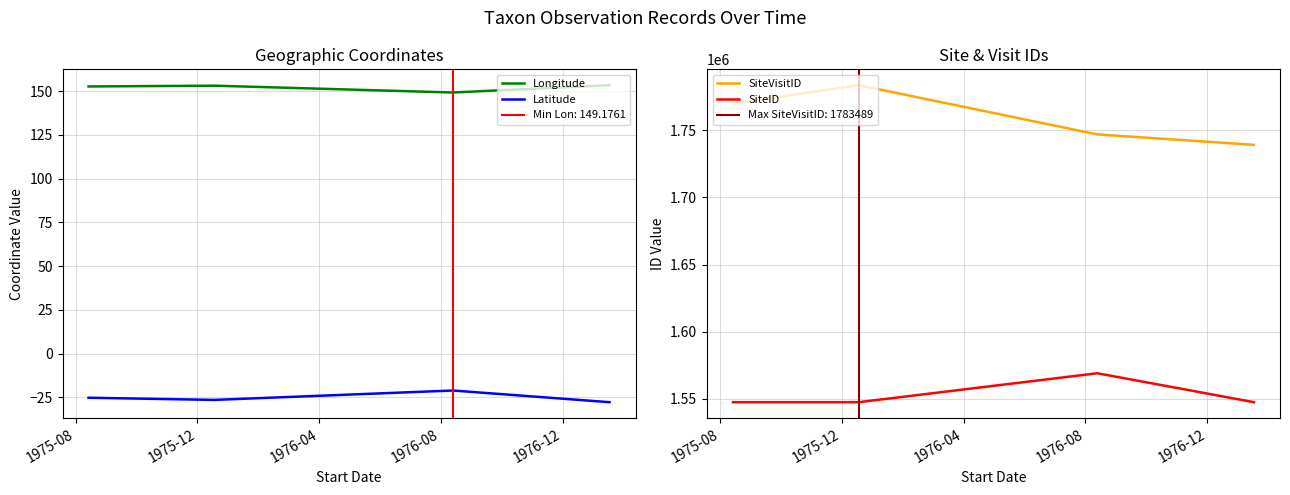

What is the highest value of the Longitude series?

153.4